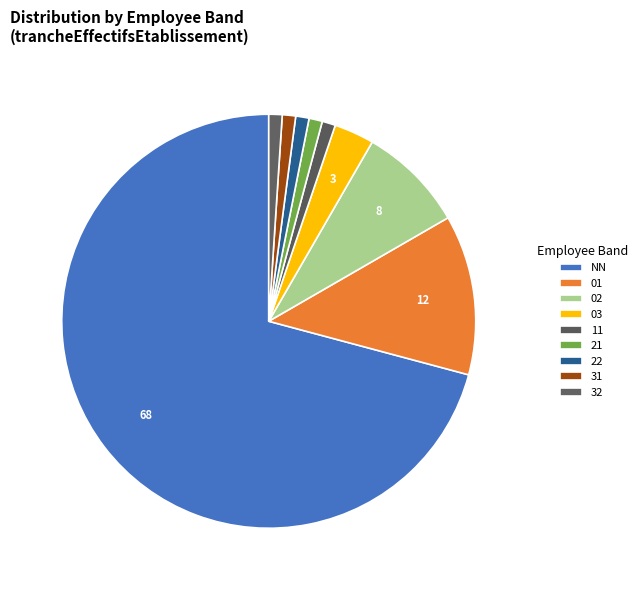

How many segments does this pie chart have?

9